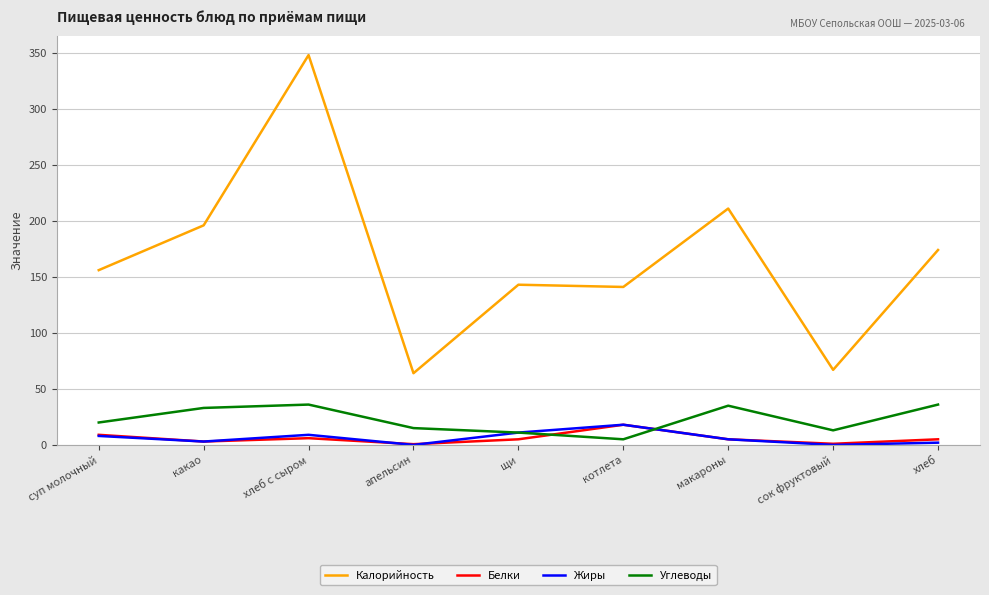

True or false: Углеводы and Белки cross at least once.

True